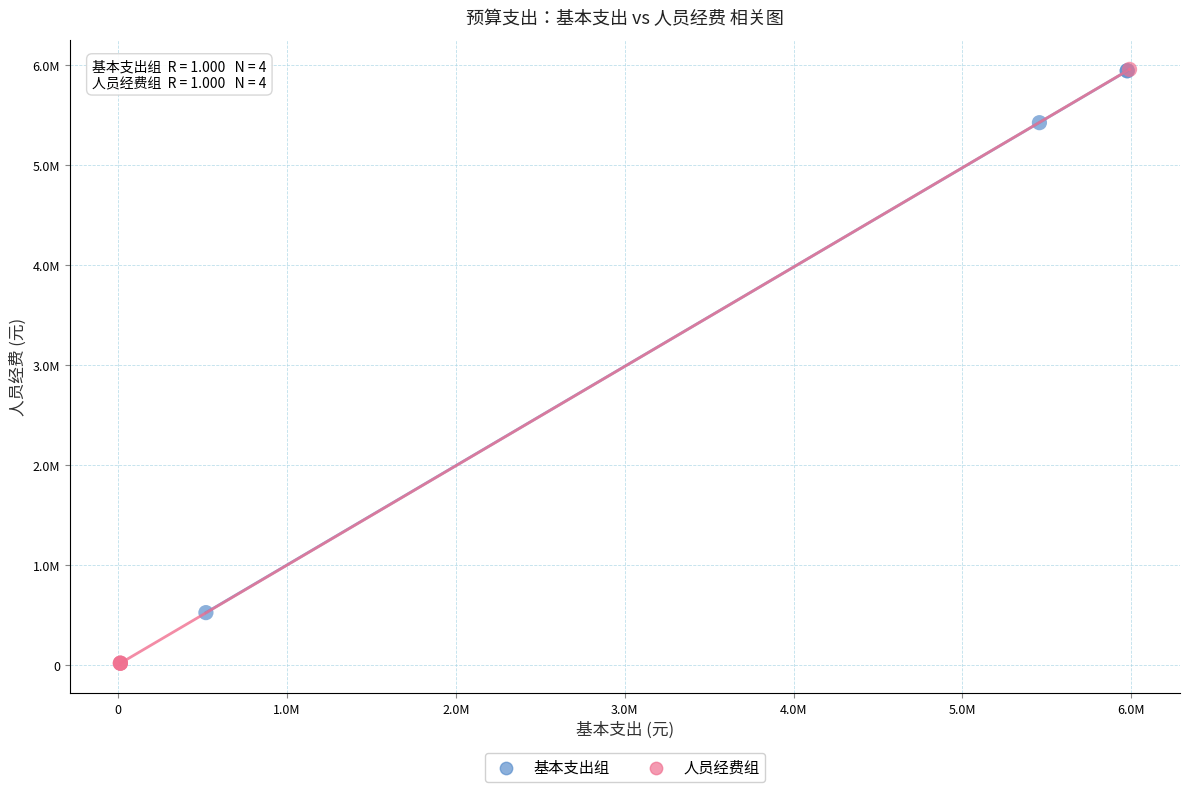

What are all the series names shown in the legend?

基本支出组, 人员经费组